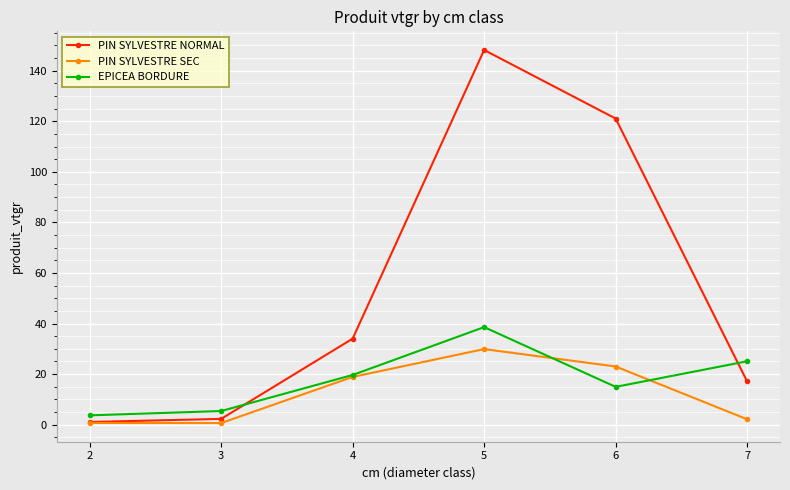

True or false: PIN SYLVESTRE SEC has more than 2 interior local peaks.

False